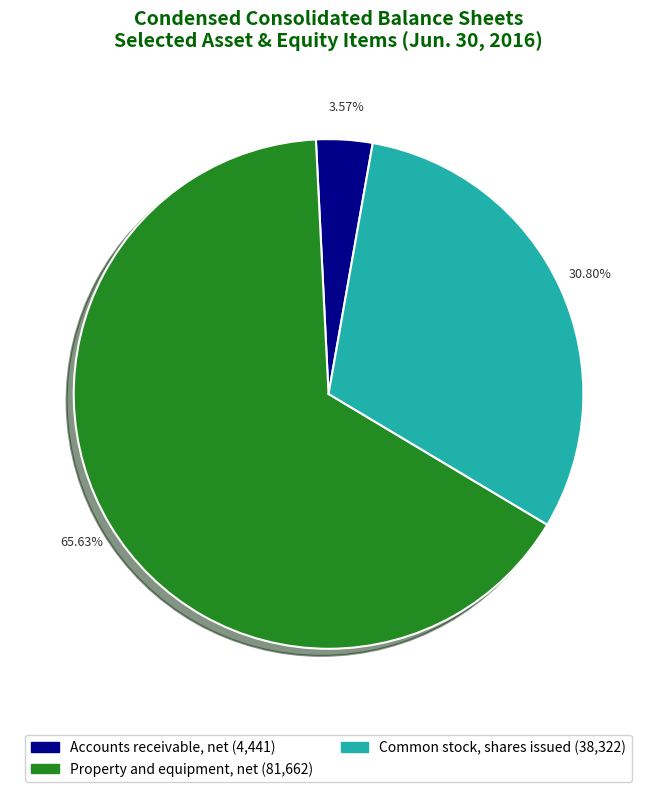

Is Property and equipment, net the majority of the pie?

Yes